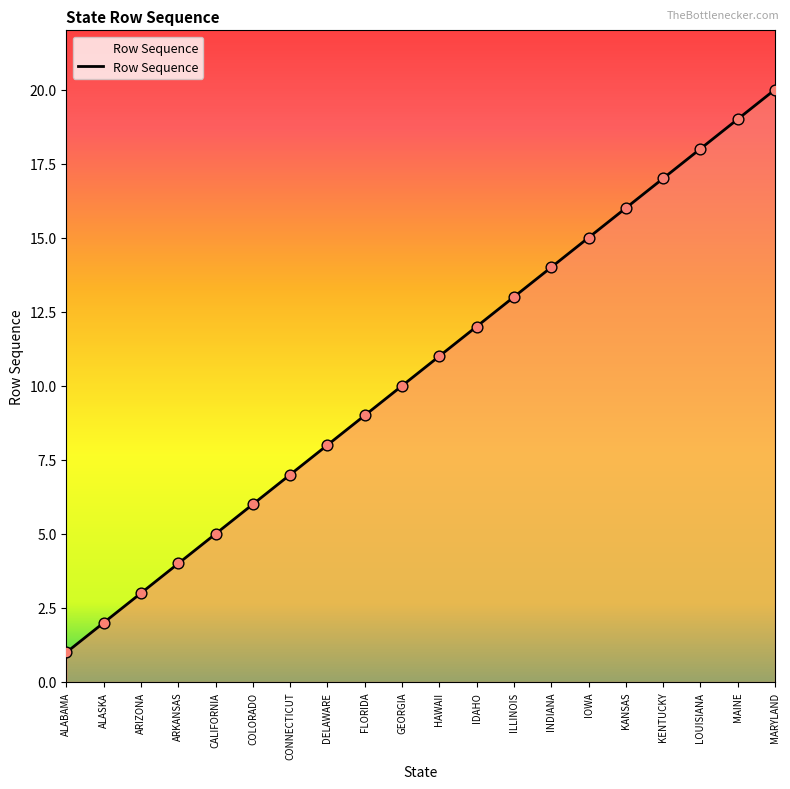

Approximately how many times larger is the value at ARKANSAS compared to INDIANA?

0.3